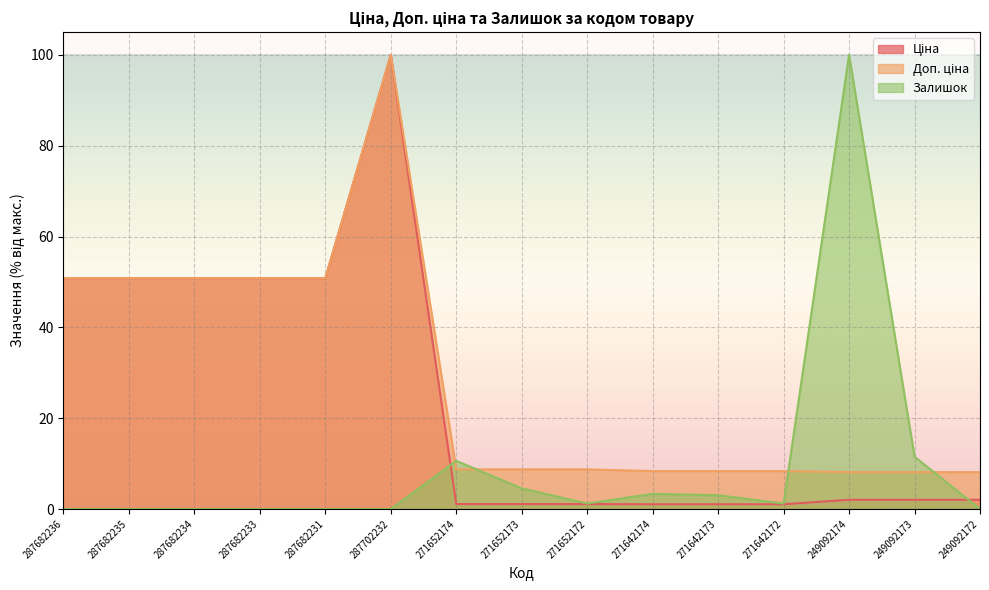

At which category does Доп. ціна reach its first local peak?

287702232